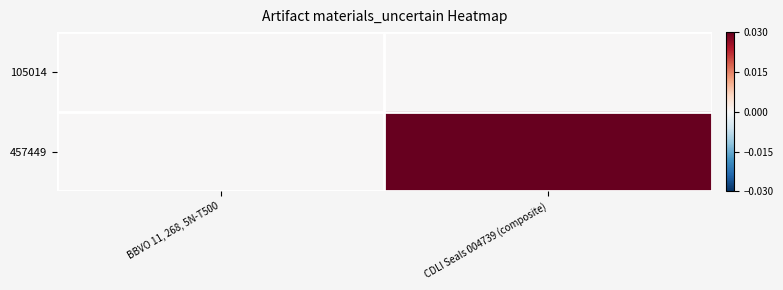

Between BBVO 11, 268, 5N-T500 and CDLI Seals 004739 (composite), which is larger?

BBVO 11, 268, 5N-T500